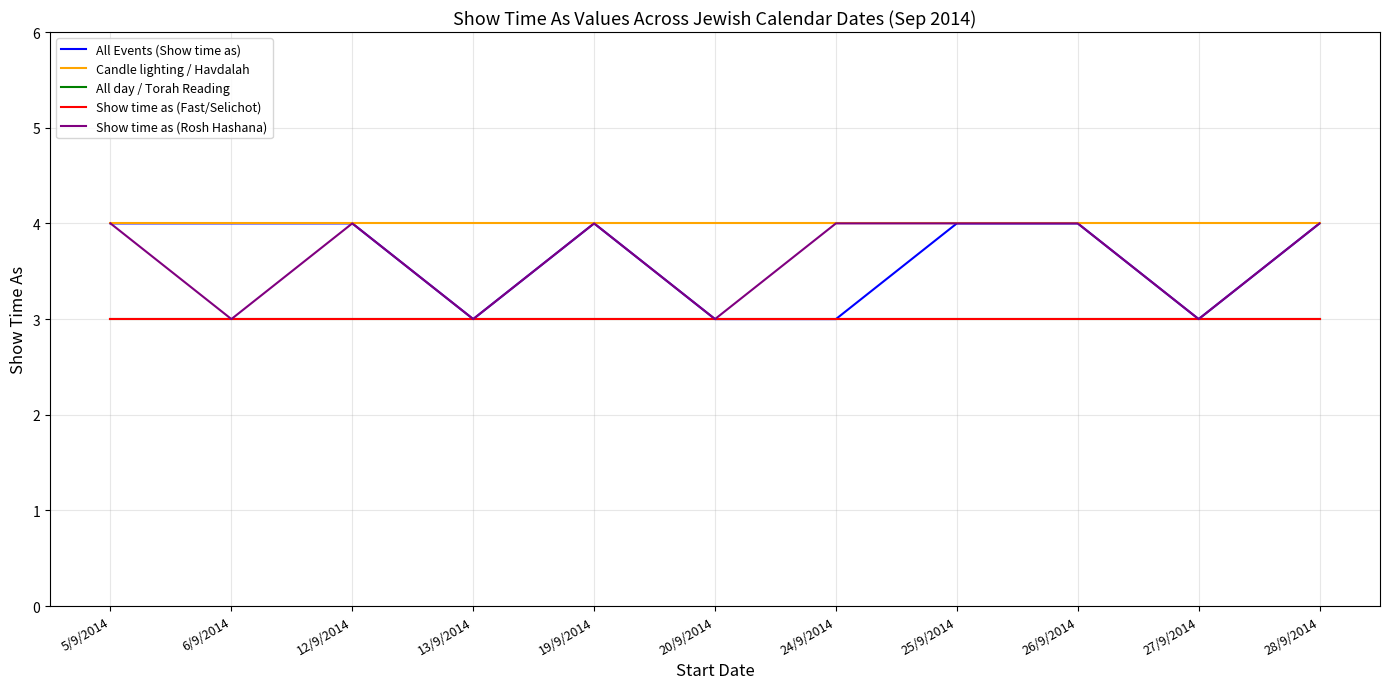

Which series has the largest range (max minus min)?

All Events (Show time as)